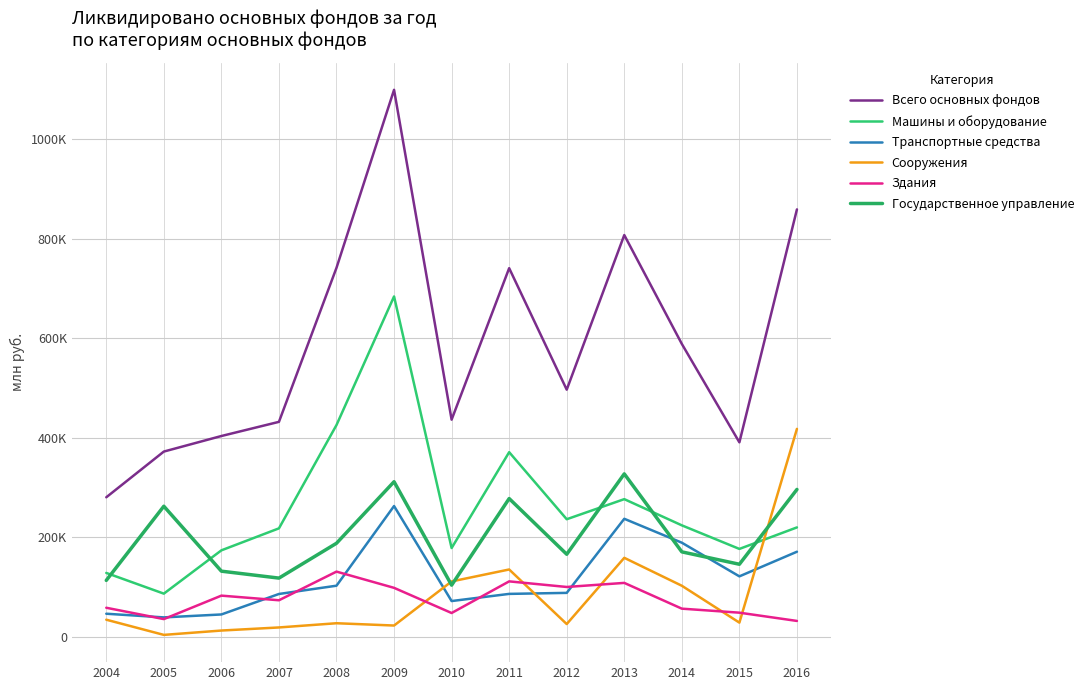

Is it true that Государственное управление equals 147486 at 2004?

False